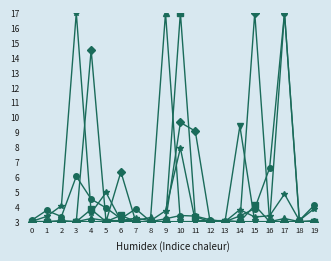

What is the difference between the highest and lowest values at 9?

14.0